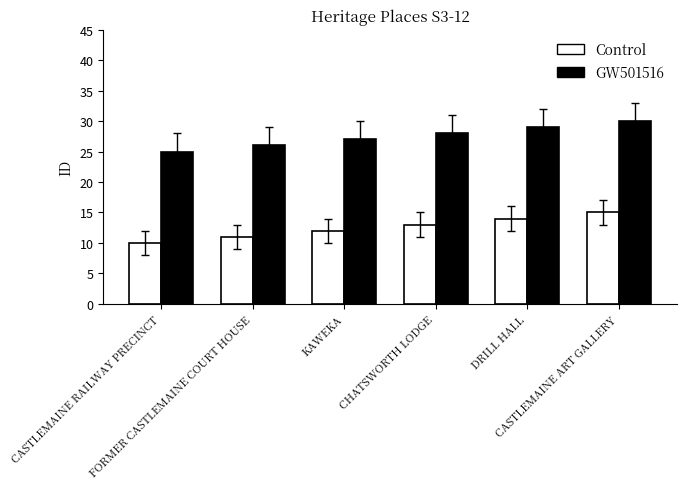

How many GW501516 values are between 26 and 29?

4